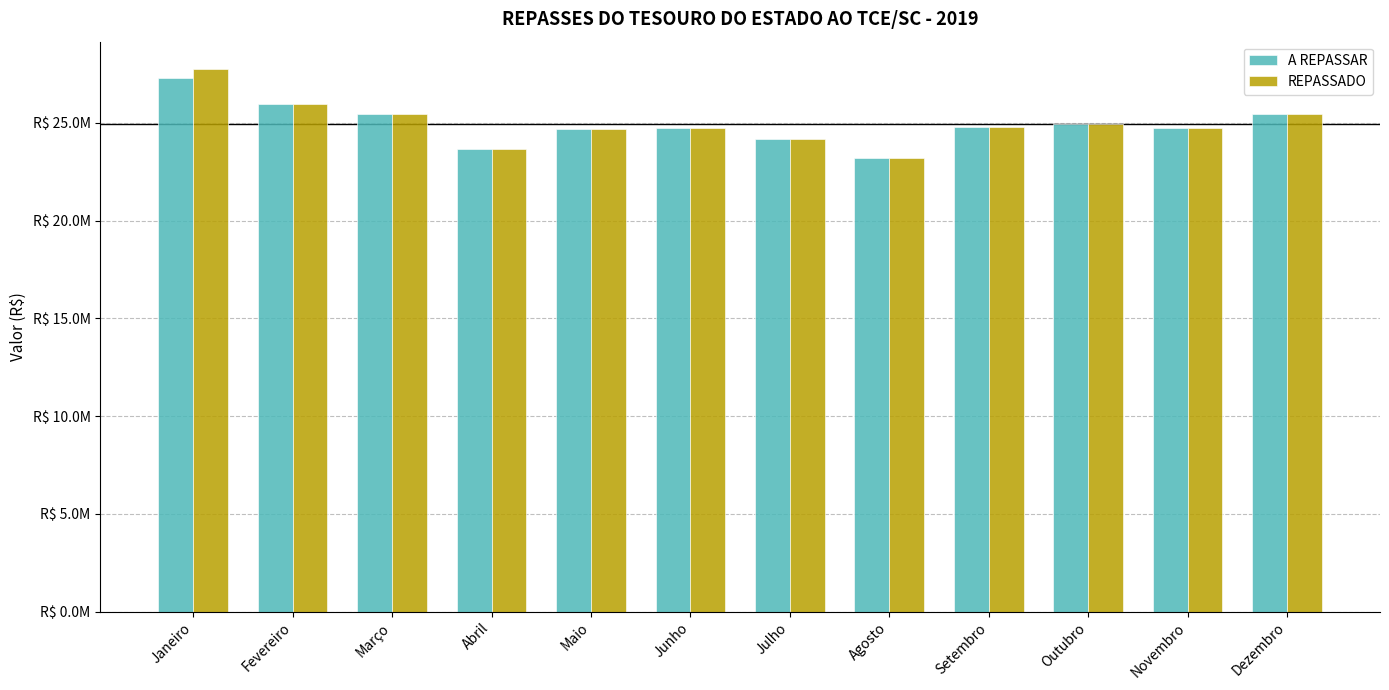

At which label does REPASSADO first exceed 24771324?

Janeiro